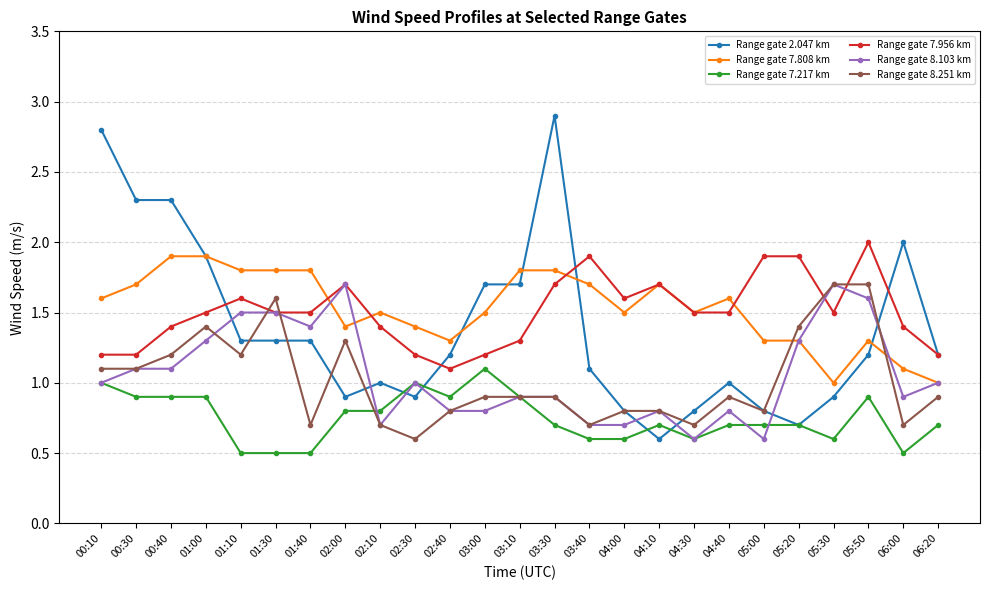

Is the value of Range gate 8.103 km at 02:10 greater than the value of Range gate 7.217 km at 01:10?

Yes